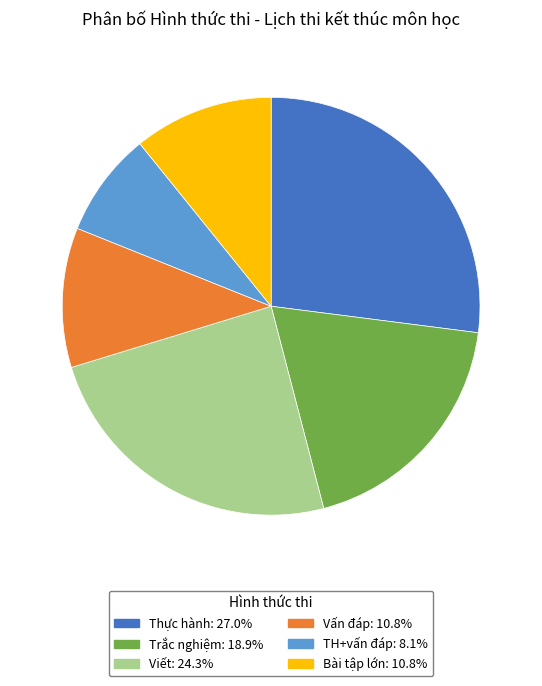

Approximately how many times larger is the value at Trắc nghiệm compared to Viết?

0.8